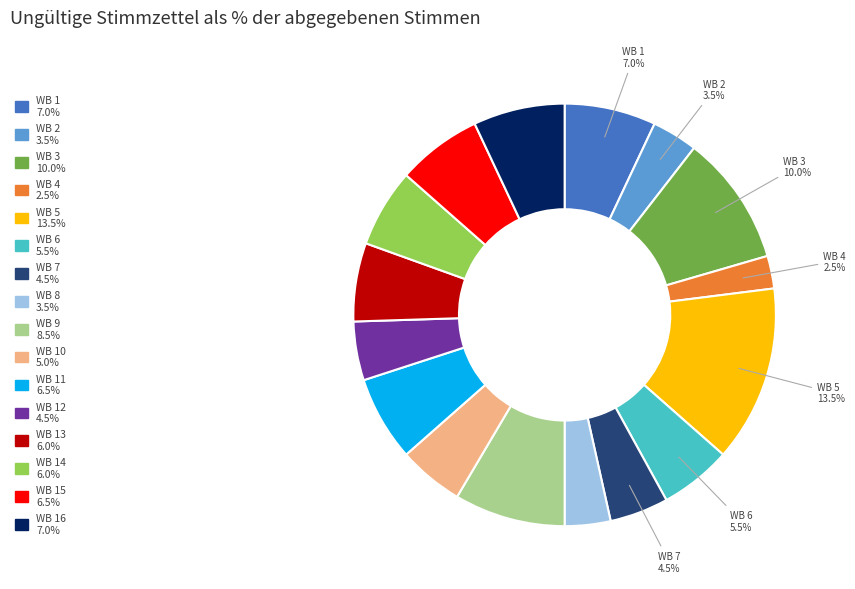

To the nearest percent, what is the difference between the largest and smallest slice percentages?

11%